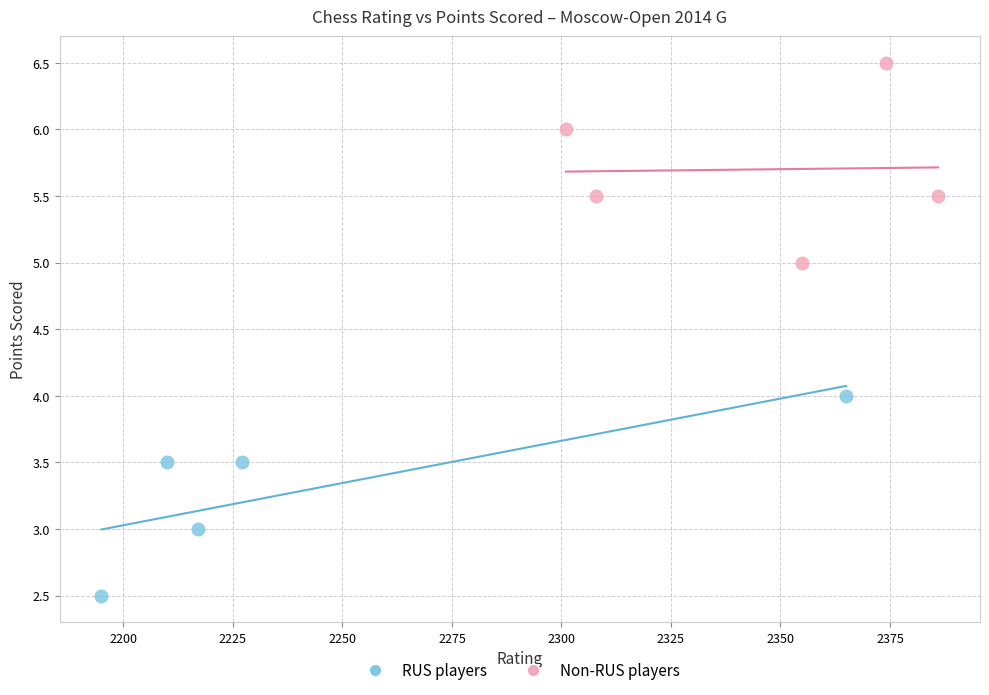

Which series contains the highest Y value?

Non-RUS players